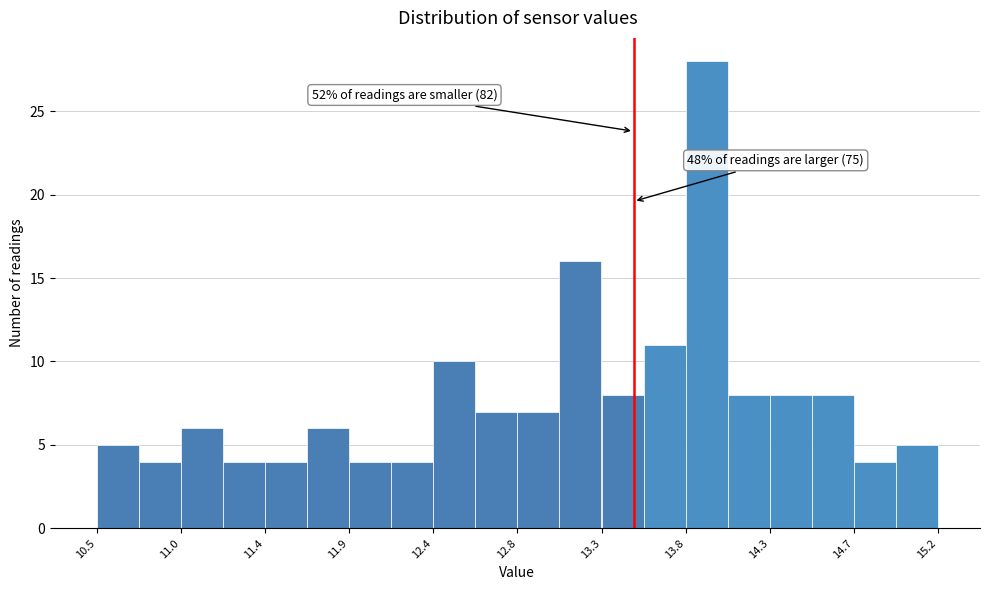

Which range on the x-axis has the tallest bar?

13.790 to 14.025